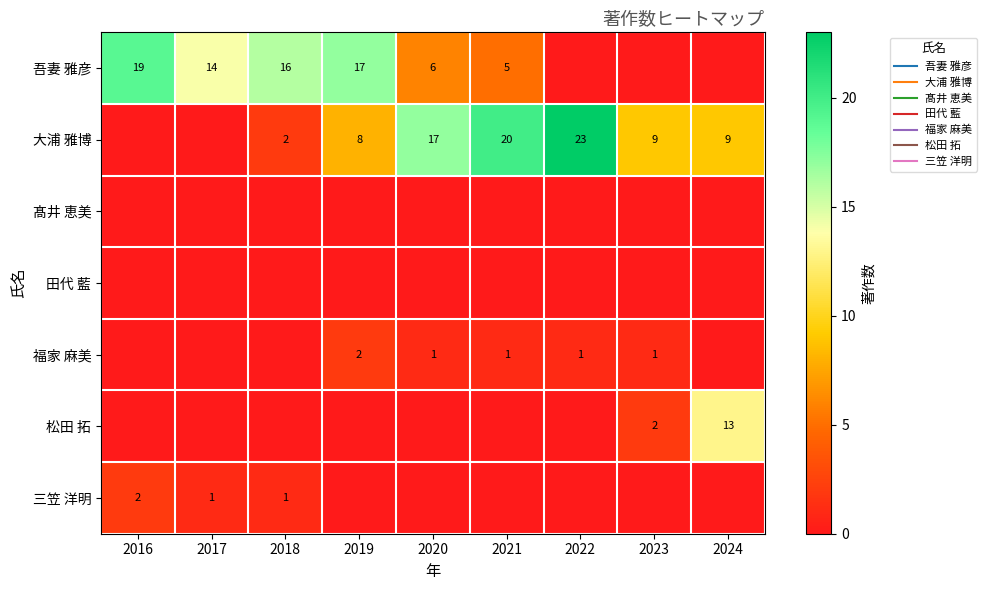

Which has a higher value, 2021 or 2024?

2021